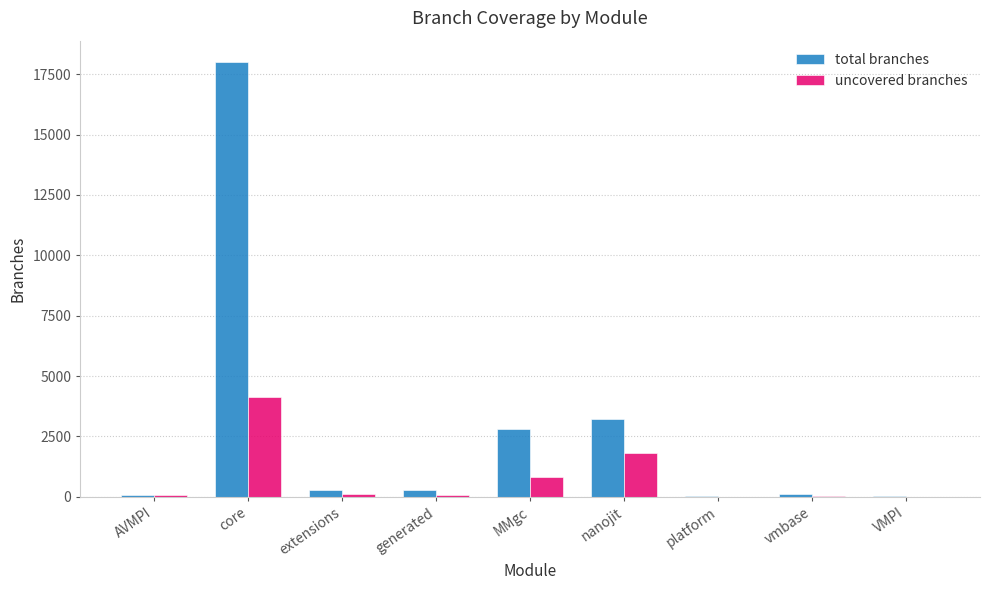

At which category does the chart reach its peak across all series?

core